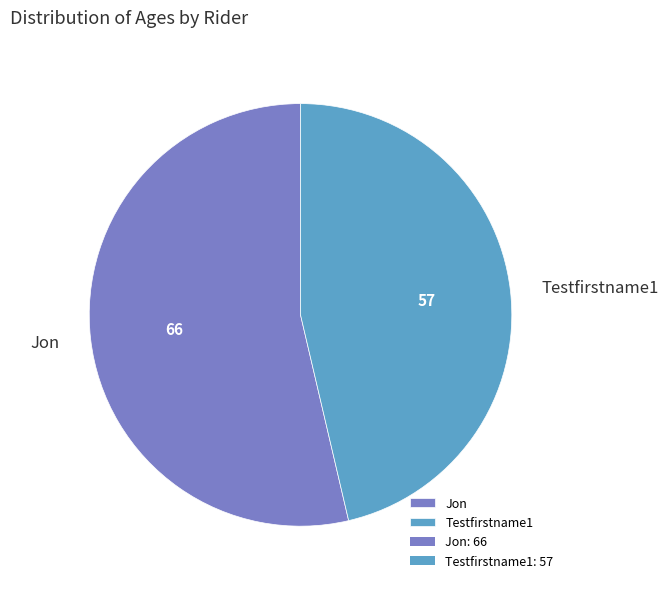

What is the majority slice?

Jon